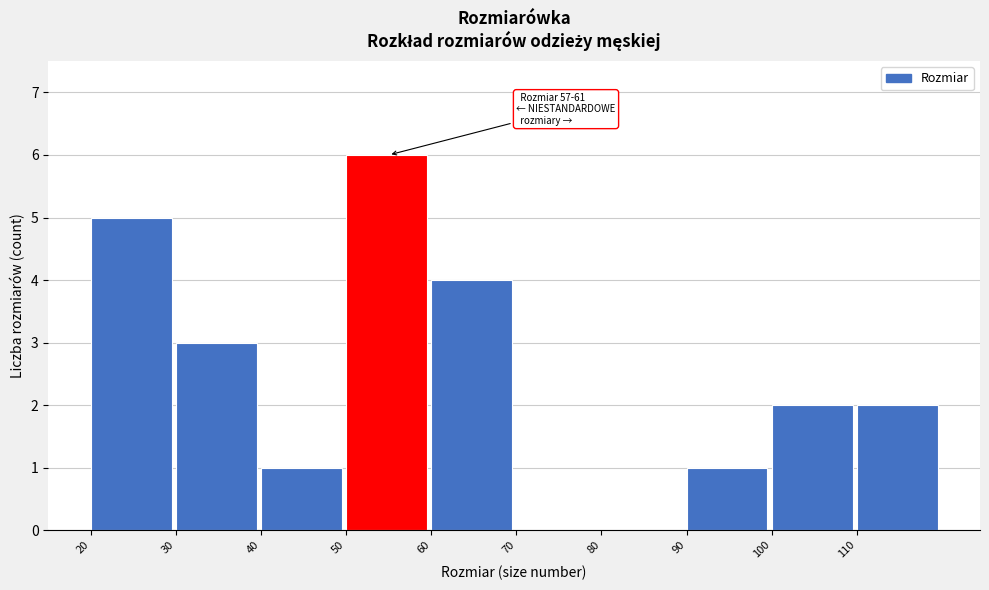

Over which range of the x-axis is the bar tallest?

50 to 60